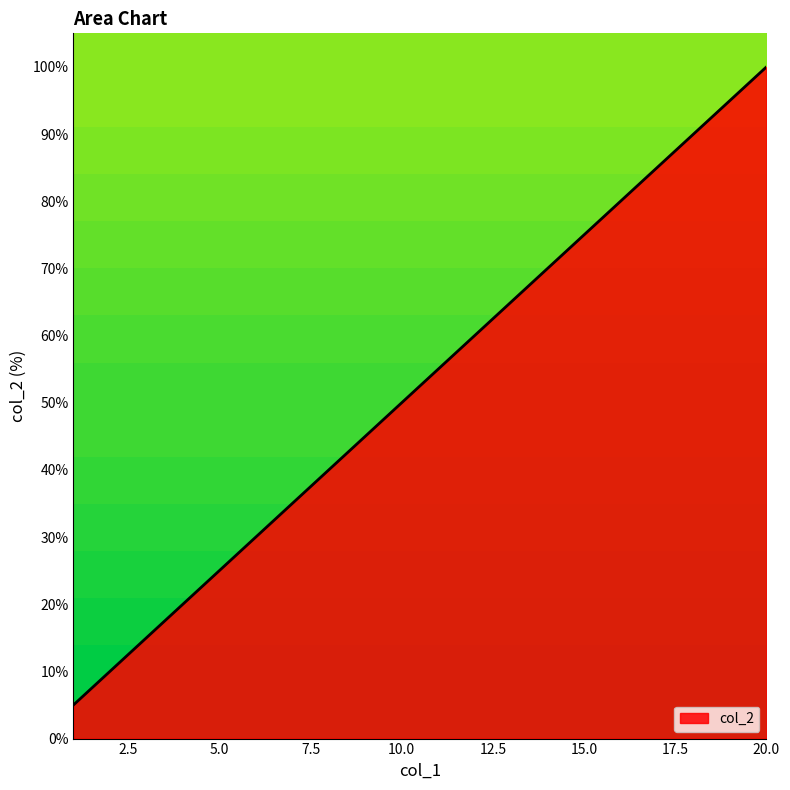

What is the difference between the maximum and minimum values?

95.0